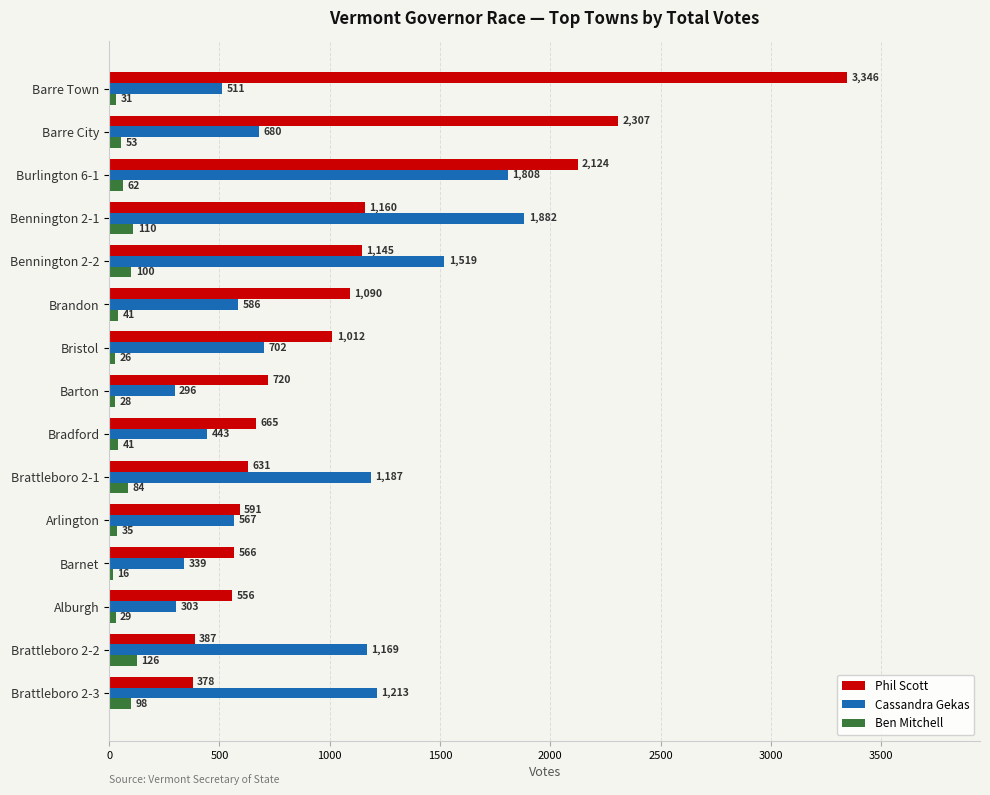

How many distinct data groups are displayed?

3